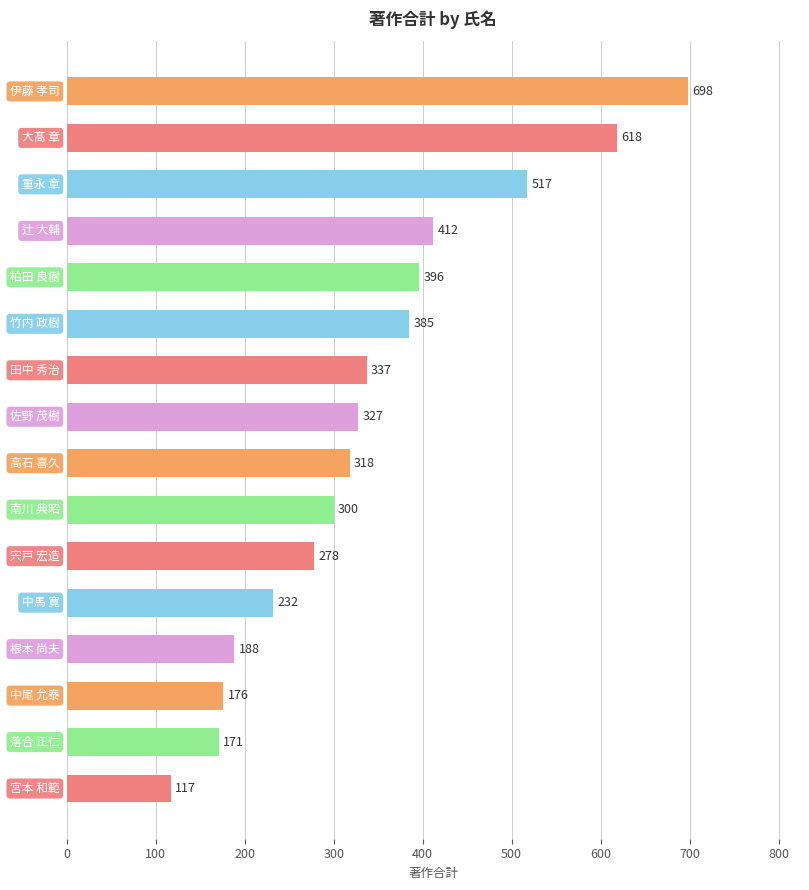

How many values are below 327?

8